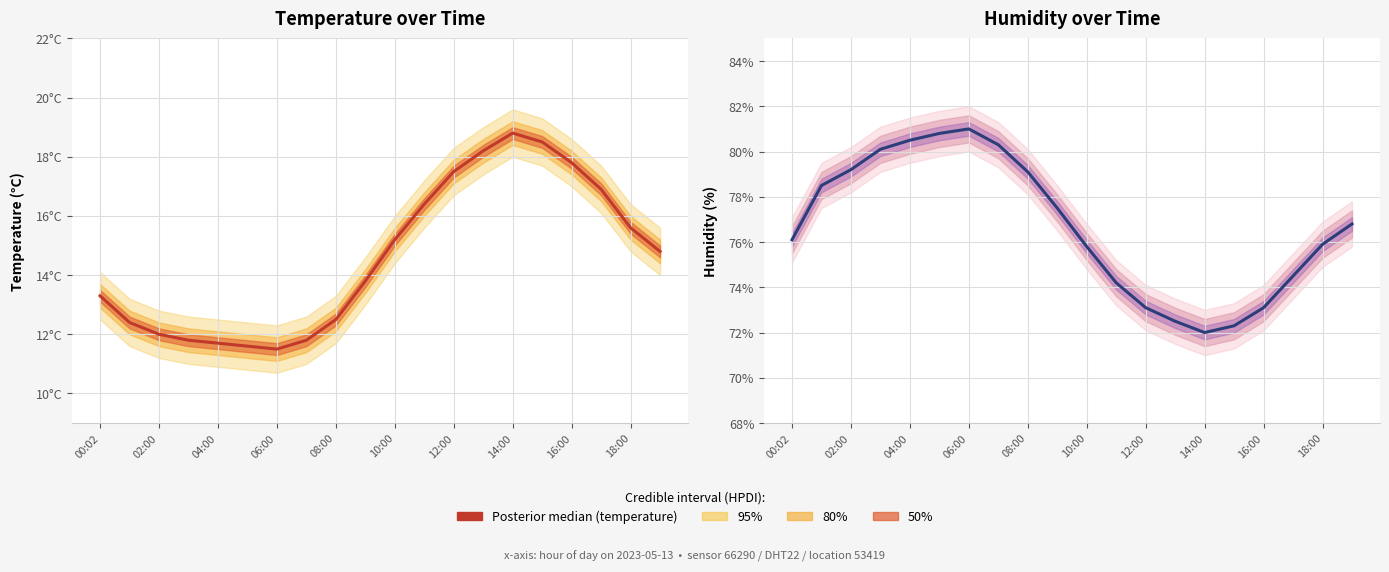

What position from the left is 11?

12